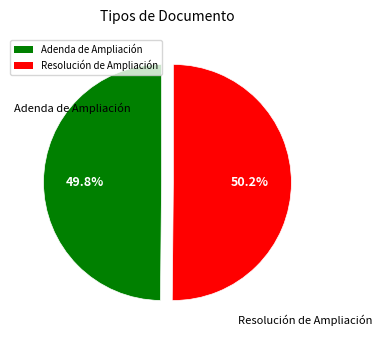

Combined, what portion of the pie is Resolución de Ampliación and Adenda de Ampliación?

100.0%